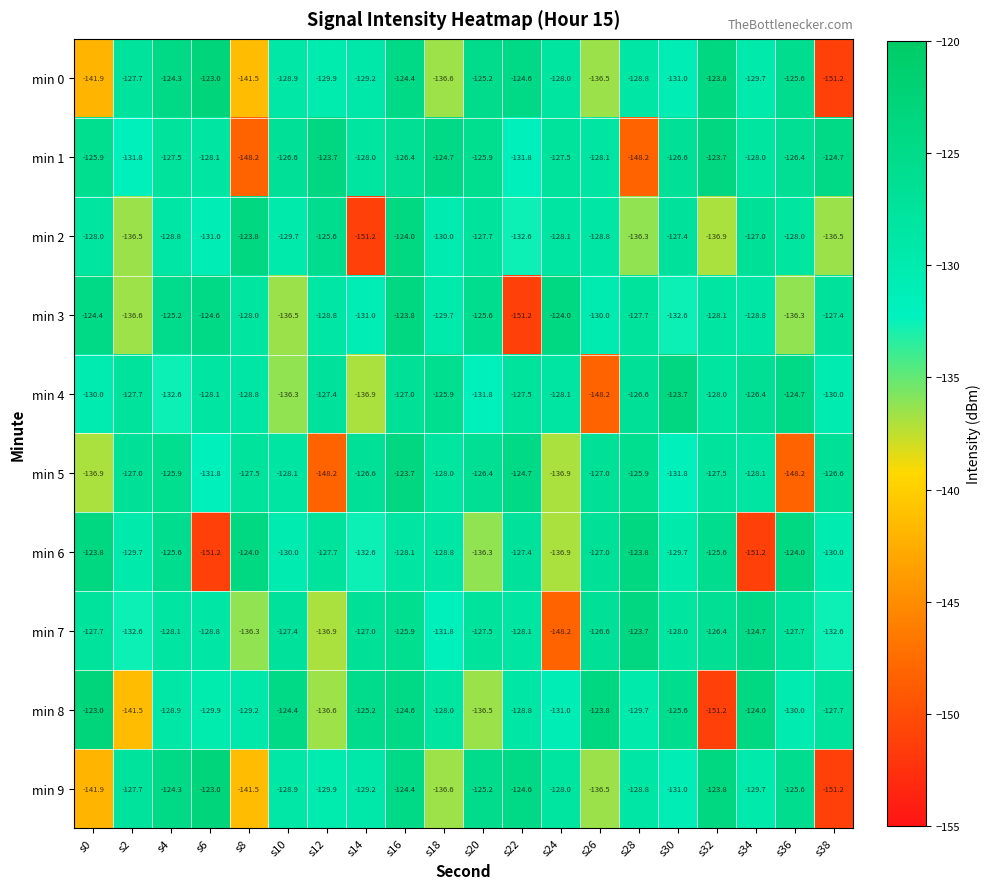

Is it true that min 3 equals -132.6 at s30?

True